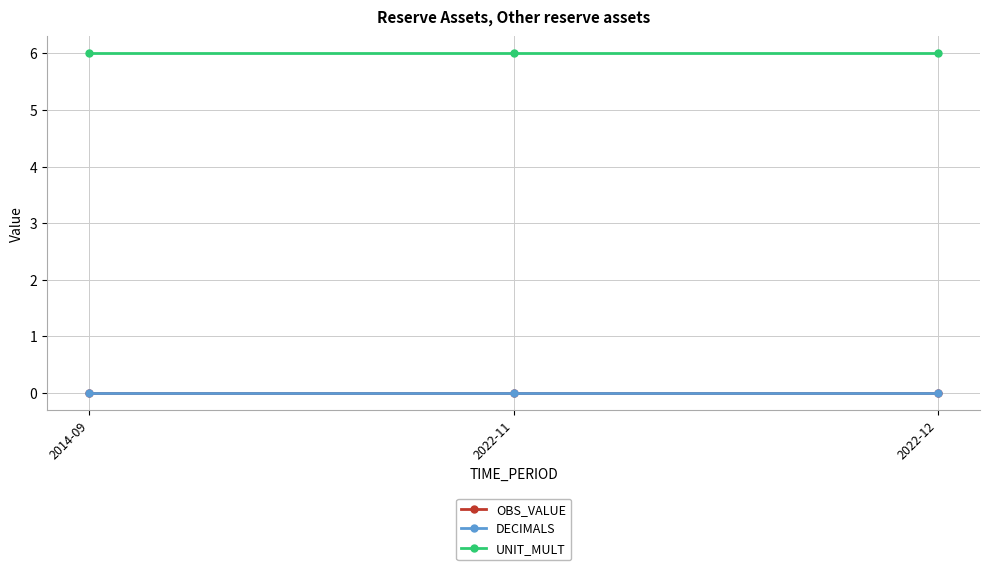

At which category does the chart reach its peak across all series?

2014-09